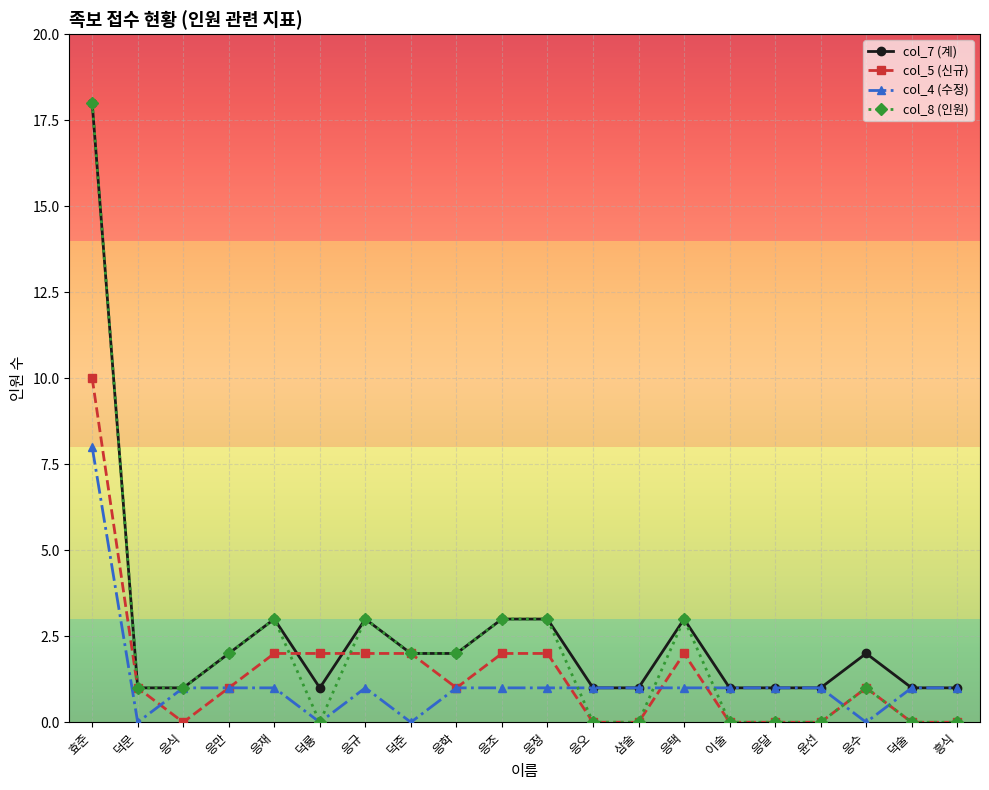

What is the difference between the maximum and second lowest values in the col_5 (신규) series?

10